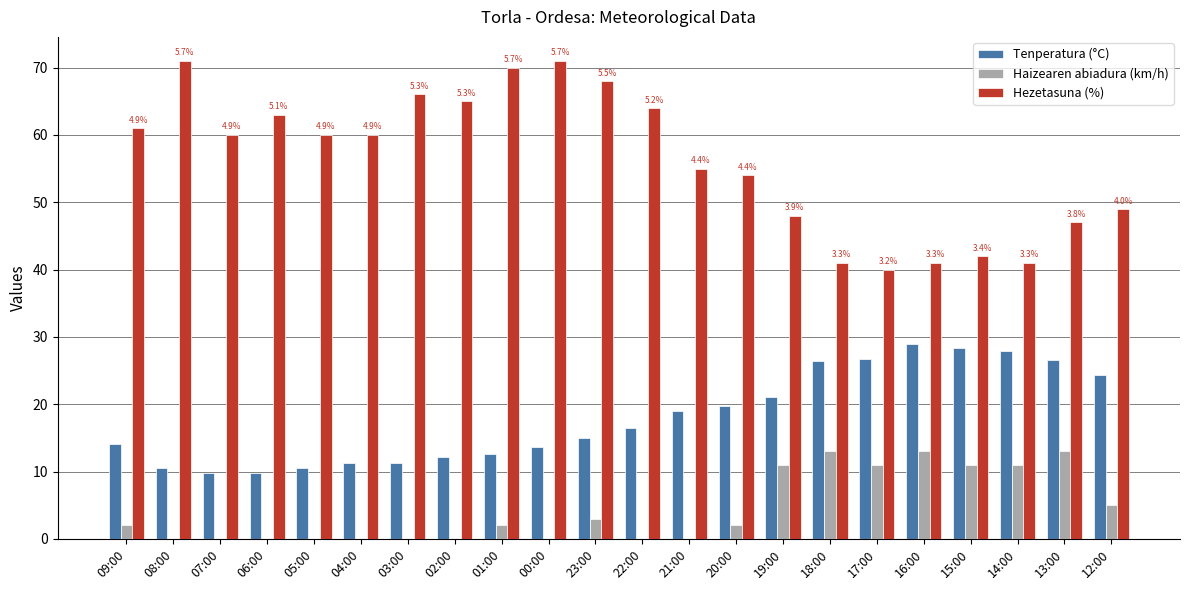

At which label does Tenperatura (°C) reach its peak?

16:00